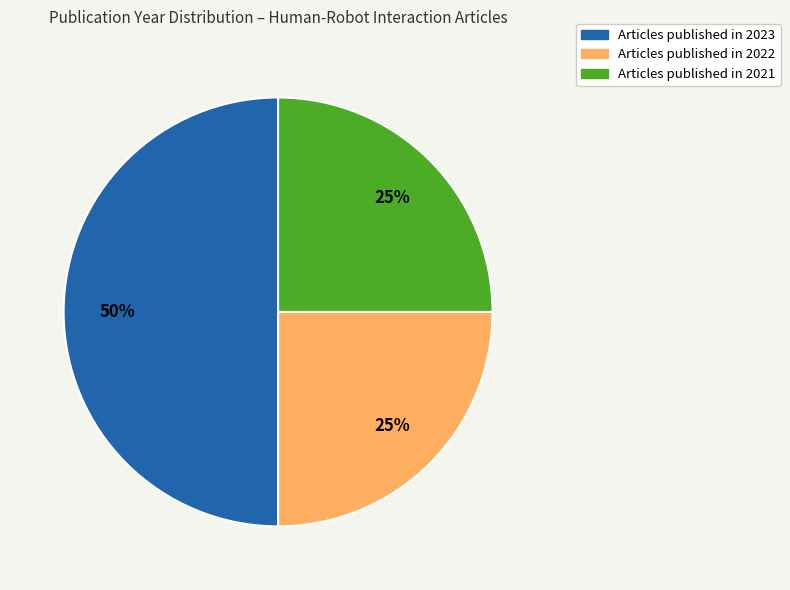

To the nearest percent, what is the difference between the largest and smallest slice percentages?

25%